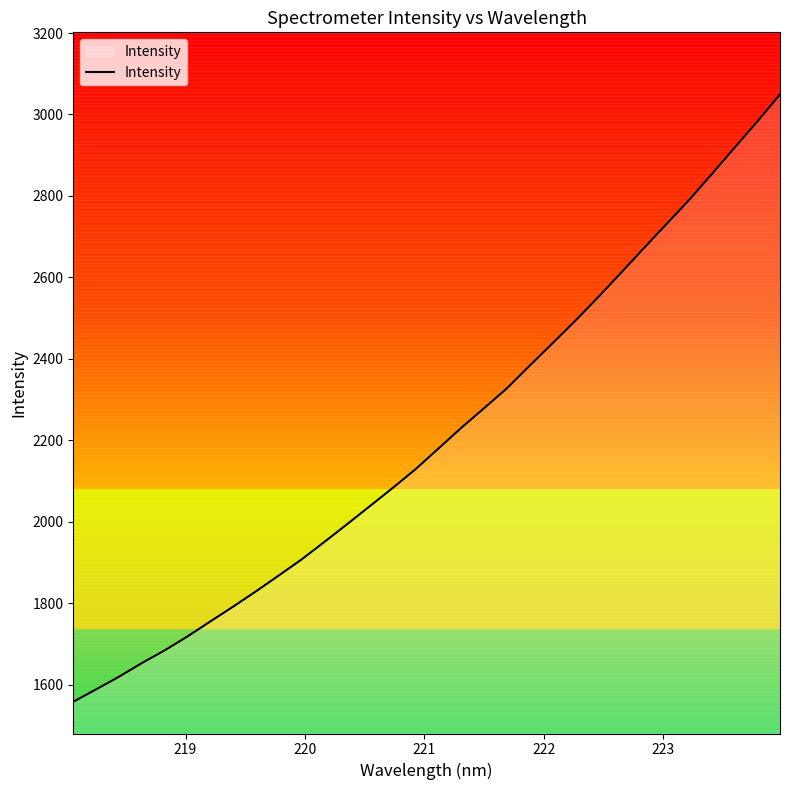

Does the chart have visible grid lines?

No